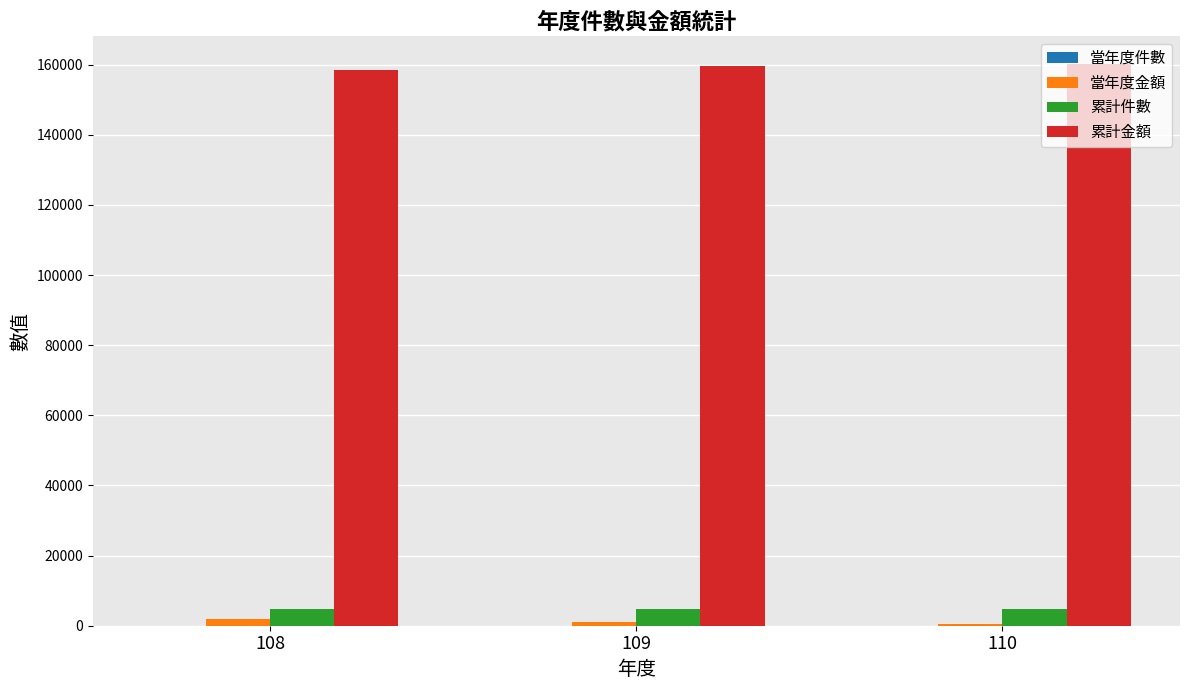

What is the sum of all 累計金額 values?

478065